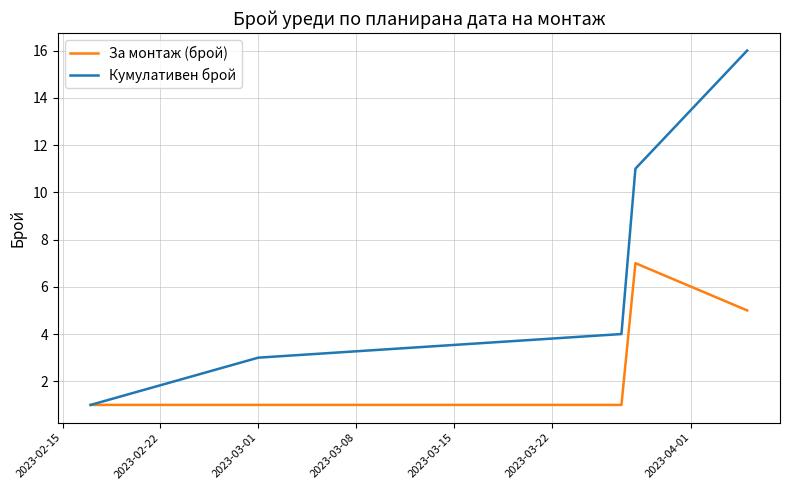

Which series has the largest total across all categories?

Кумулативен брой